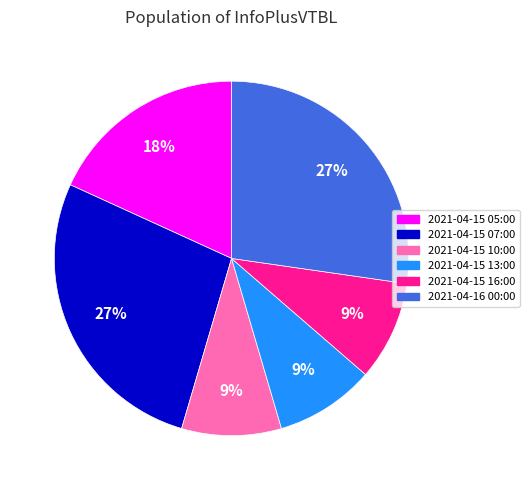

What percentage is the 2021-04-15 13:00 slice, to the nearest percent?

9%